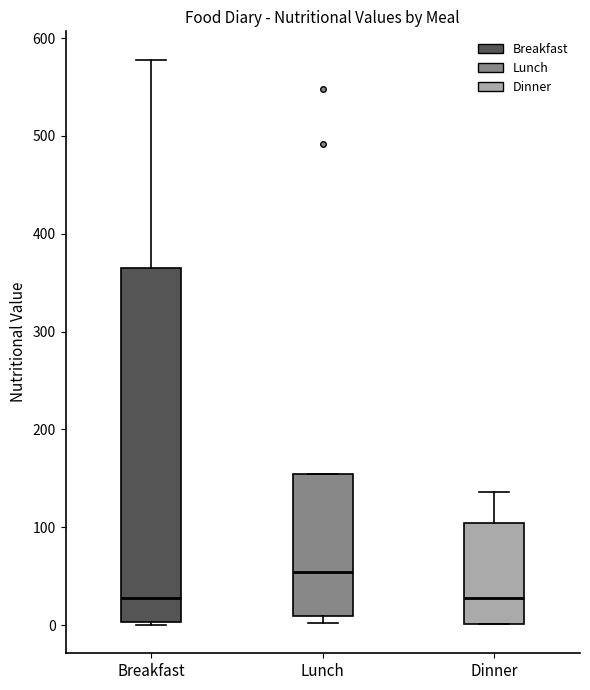

Where does the upper whisker of the box for Dinner end on the y-axis? The values are not printed on the chart, so give them approximately, as read against the axis.

140